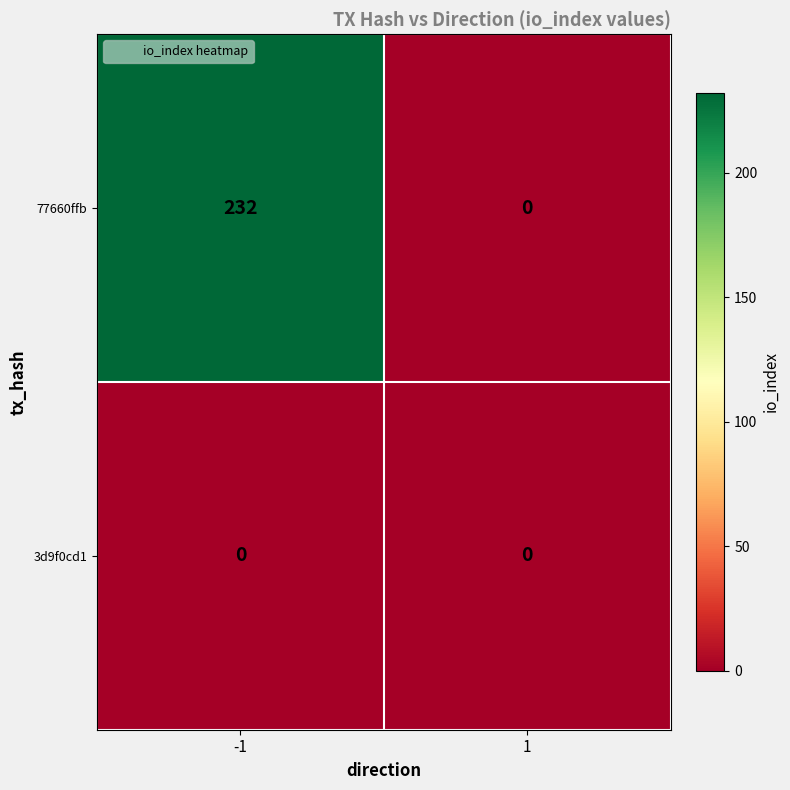

What is the maximum value shown in the chart?

232